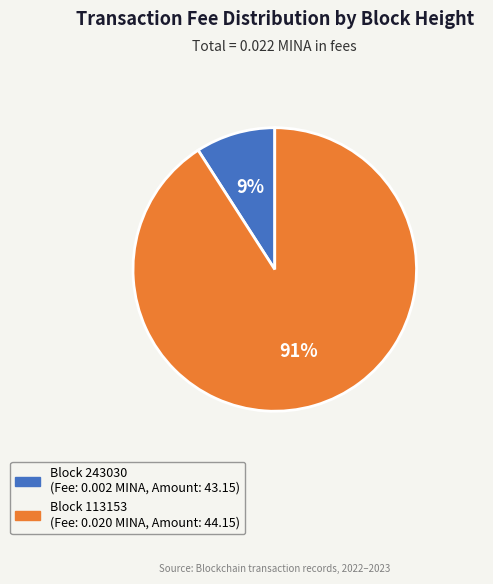

True or false: Block 113153 (Fee: 0.020 MINA, Amount: 44.15) accounts for 84% of the total.

False